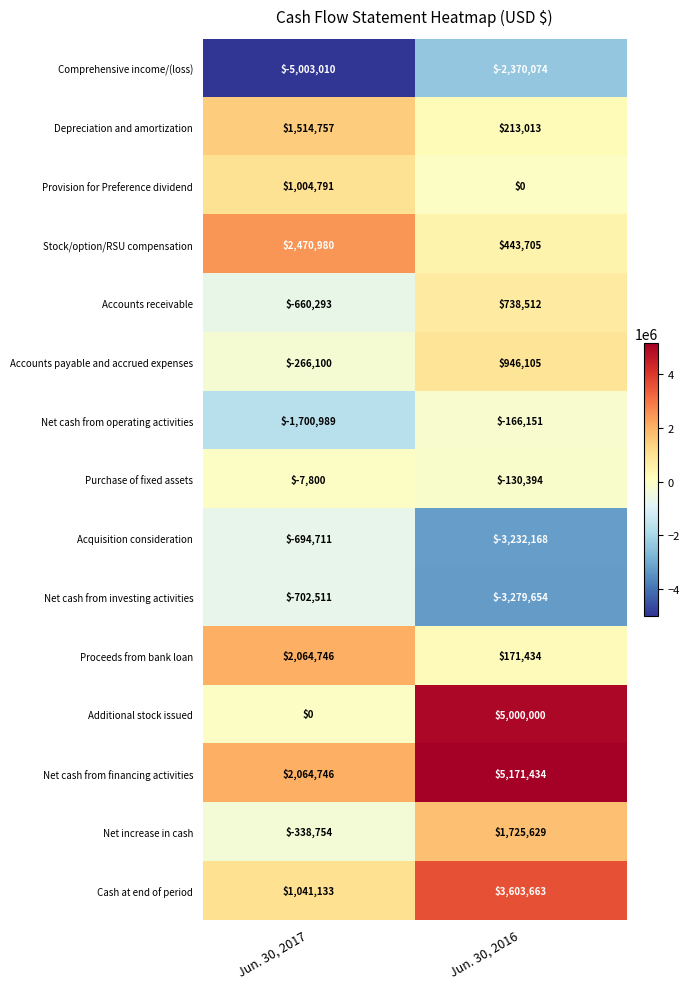

Reading left to right, what are all the values shown in this chart?

Comprehensive income/(loss): Jun. 30, 2017=-5003010	Jun. 30, 2016=-2370074
Depreciation and amortization: Jun. 30, 2017=1514757	Jun. 30, 2016=213013
Provision for Preference dividend: Jun. 30, 2017=1004791	Jun. 30, 2016=0
Stock/option/RSU compensation: Jun. 30, 2017=2470980	Jun. 30, 2016=443705
Accounts receivable: Jun. 30, 2017=-660293	Jun. 30, 2016=738512
Accounts payable and accrued expenses: Jun. 30, 2017=-266100	Jun. 30, 2016=946105
Net cash from operating activities: Jun. 30, 2017=-1700989	Jun. 30, 2016=-166151
Purchase of fixed assets: Jun. 30, 2017=-7800	Jun. 30, 2016=-130394
Acquisition consideration: Jun. 30, 2017=-694711	Jun. 30, 2016=-3232168
Net cash from investing activities: Jun. 30, 2017=-702511	Jun. 30, 2016=-3279654
Proceeds from bank loan: Jun. 30, 2017=2064746	Jun. 30, 2016=171434
Additional stock issued: Jun. 30, 2017=0	Jun. 30, 2016=5000000
Net cash from financing activities: Jun. 30, 2017=2064746	Jun. 30, 2016=5171434
Net increase in cash: Jun. 30, 2017=-338754	Jun. 30, 2016=1725629
Cash at end of period: Jun. 30, 2017=1041133	Jun. 30, 2016=3603663